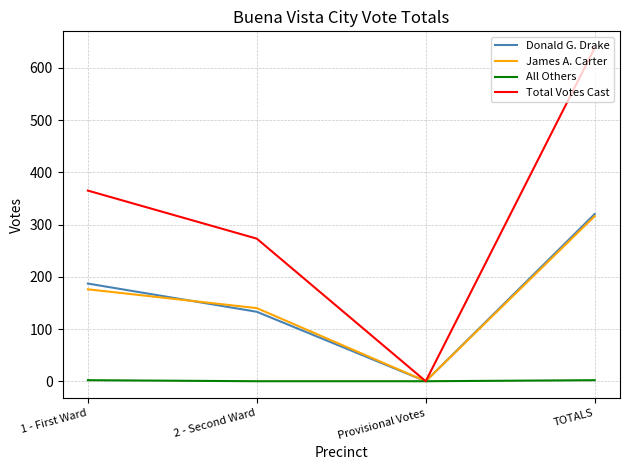

How many series are shown in this chart?

4